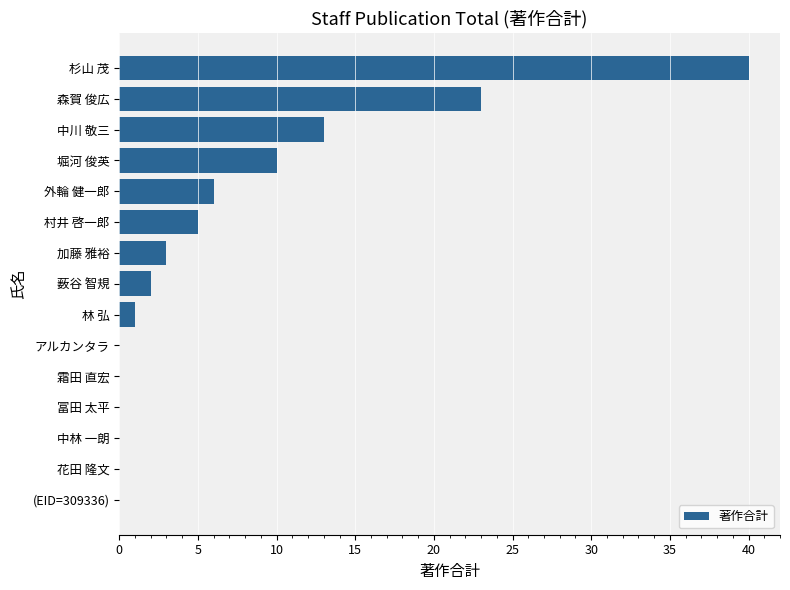

Is it true that the value at (EID=309336) is -27?

False